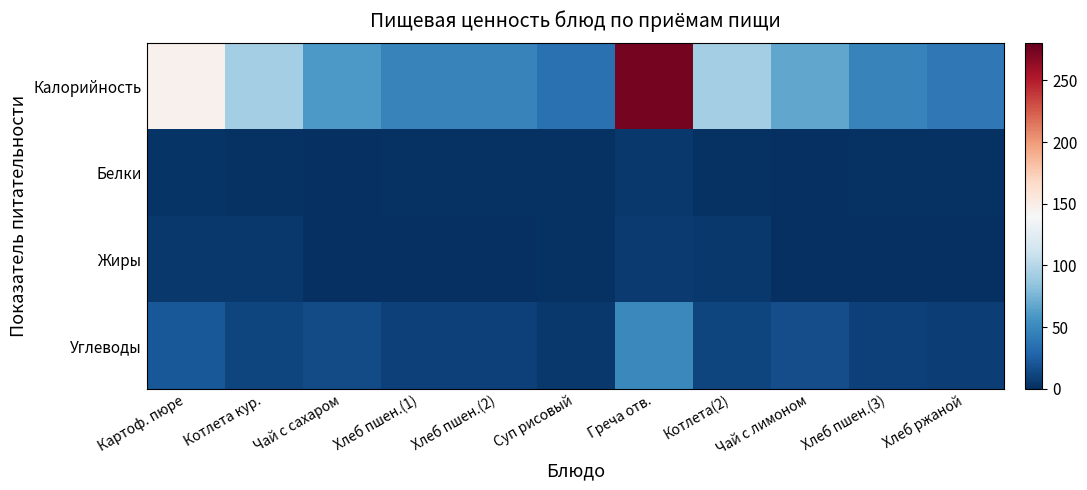

Reading right to left, what are all the values shown in this chart?

Калорийность: Хлеб ржаной=39.6	Хлеб пшен.(3)=46.0	Чай с лимоном=67.8	Котлета(2)=92.0	Греча отв.=274.0	Суп рисовый=35.8	Хлеб пшен.(2)=46.0	Хлеб пшен.(1)=46.0	Чай с сахаром=60.0	Котлета кур.=92.0	Картоф. пюре=145.7
Белки: Хлеб ржаной=1.3	Хлеб пшен.(3)=1.5	Чай с лимоном=0.3	Котлета(2)=2.0	Греча отв.=4.8	Суп рисовый=1.3	Хлеб пшен.(2)=1.5	Хлеб пшен.(1)=1.5	Чай с сахаром=0.2	Котлета кур.=2.0	Картоф. пюре=3.2
Жиры: Хлеб ржаной=0.2	Хлеб пшен.(3)=0.1	Чай с лимоном=0.0	Котлета(2)=4.5	Греча отв.=6.1	Суп рисовый=1.1	Хлеб пшен.(2)=0.1	Хлеб пшен.(1)=0.1	Чай с сахаром=0.1	Котлета кур.=4.5	Картоф. пюре=5.3
Углеводы: Хлеб ржаной=8.2	Хлеб пшен.(3)=9.7	Чай с лимоном=16.4	Котлета(2)=11.1	Греча отв.=50.1	Суп рисовый=5.2	Хлеб пшен.(2)=9.7	Хлеб пшен.(1)=9.7	Чай с сахаром=15.0	Котлета кур.=11.1	Картоф. пюре=21.4